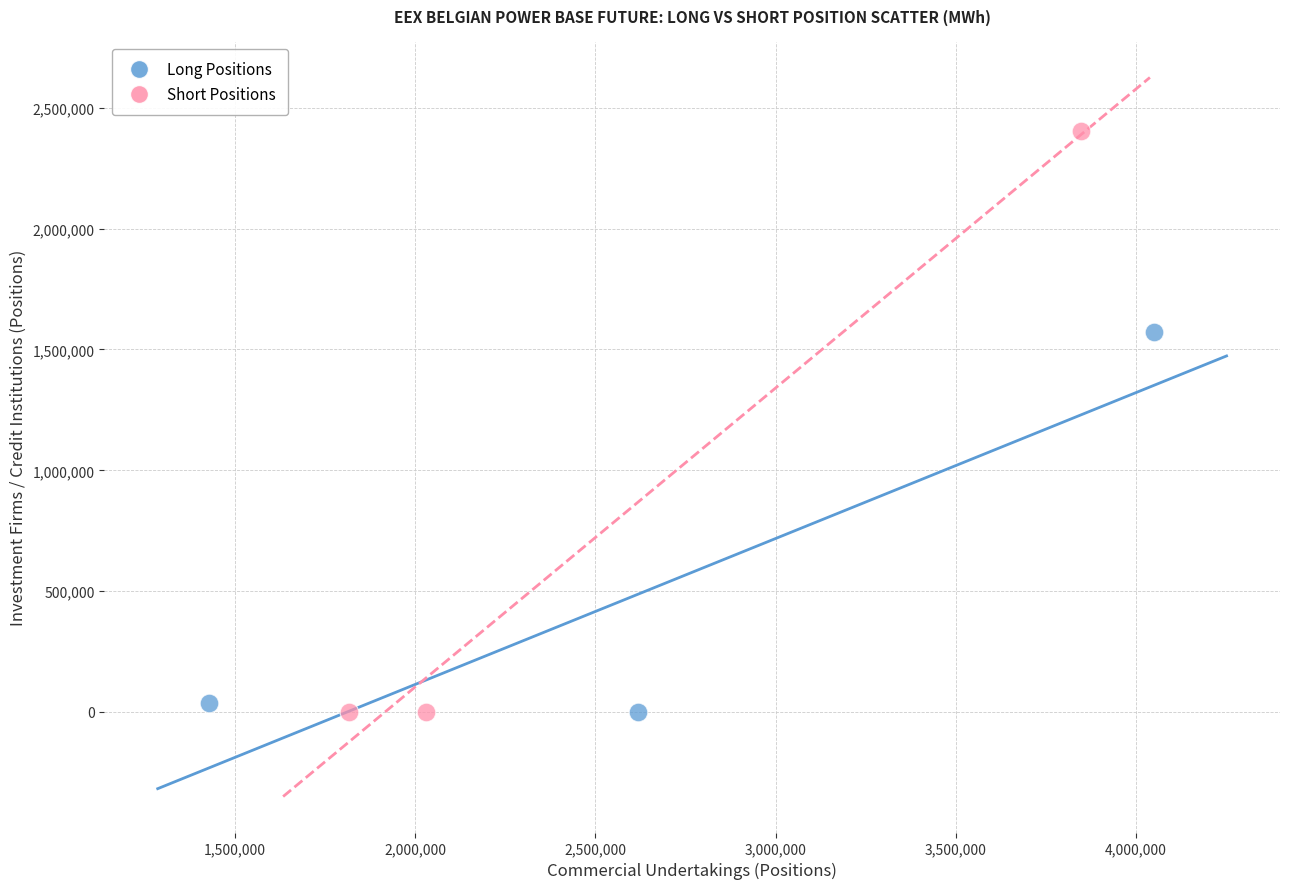

Which series has the largest Y range (max minus min)?

Short Positions